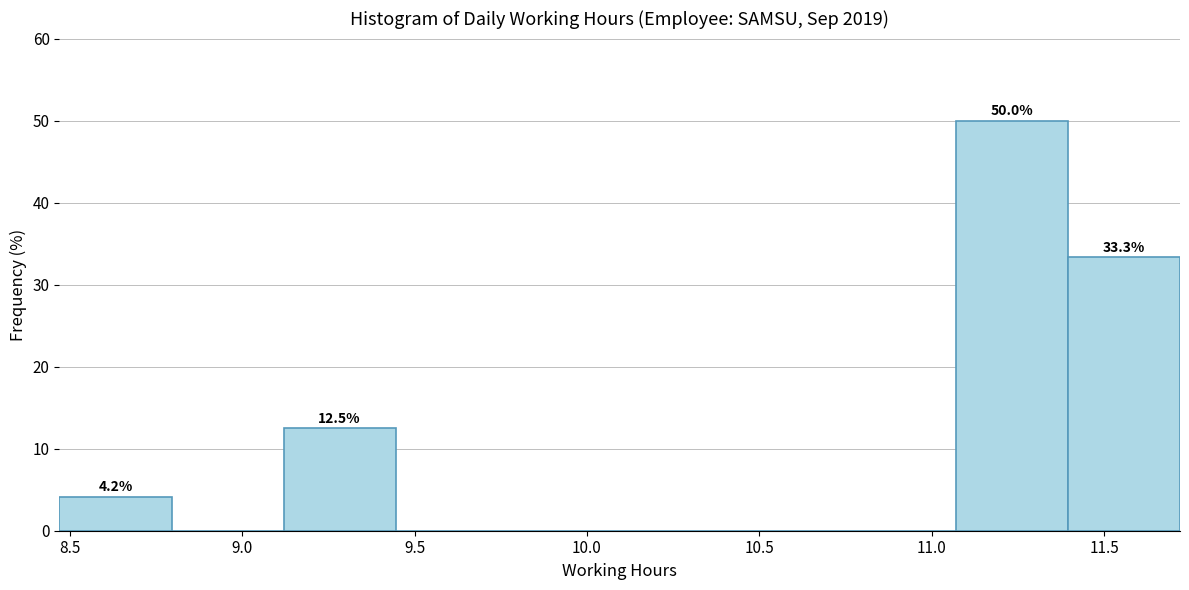

Over which range of the x-axis is the bar tallest?

11.070 to 11.395